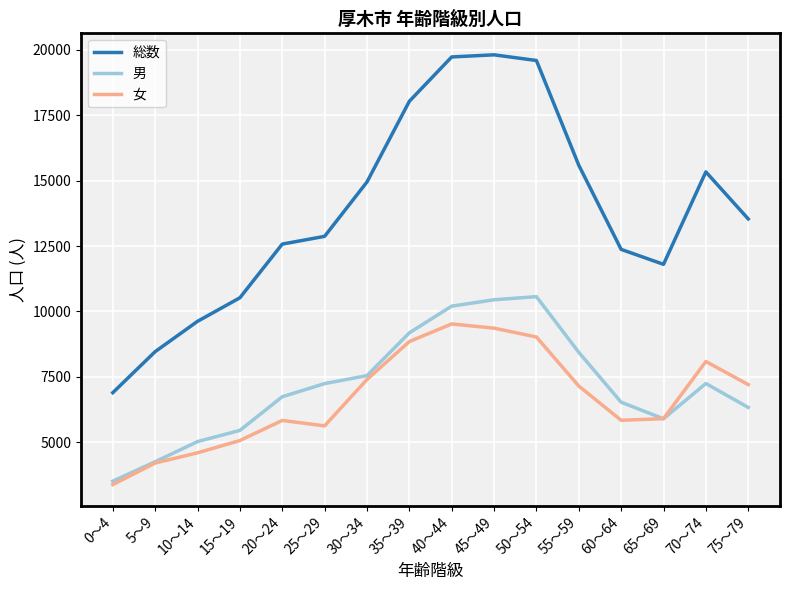

Which series has the largest total across all categories?

総数